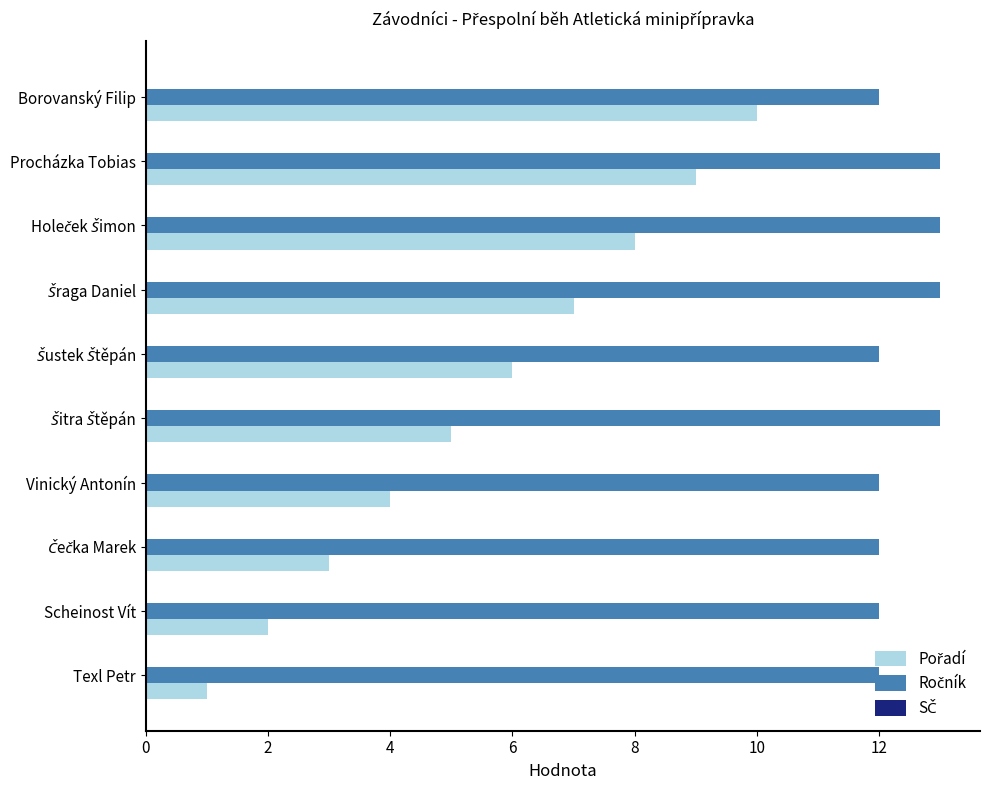

What is the total value across all series at Scheinost Vít?

14